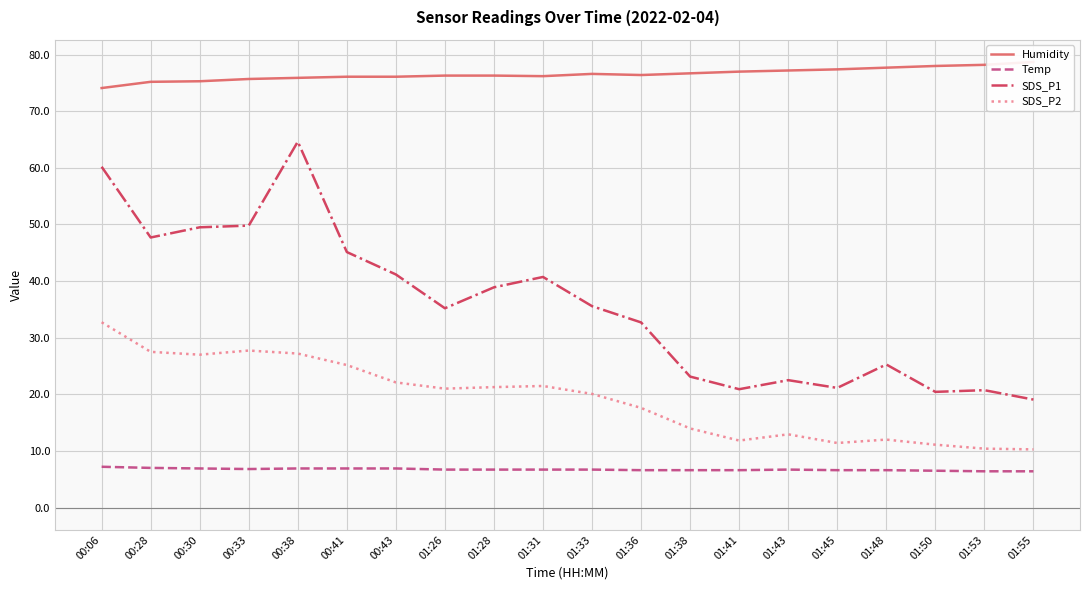

Between 00:30 and 01:48, which series saw the biggest shift?

SDS_P1